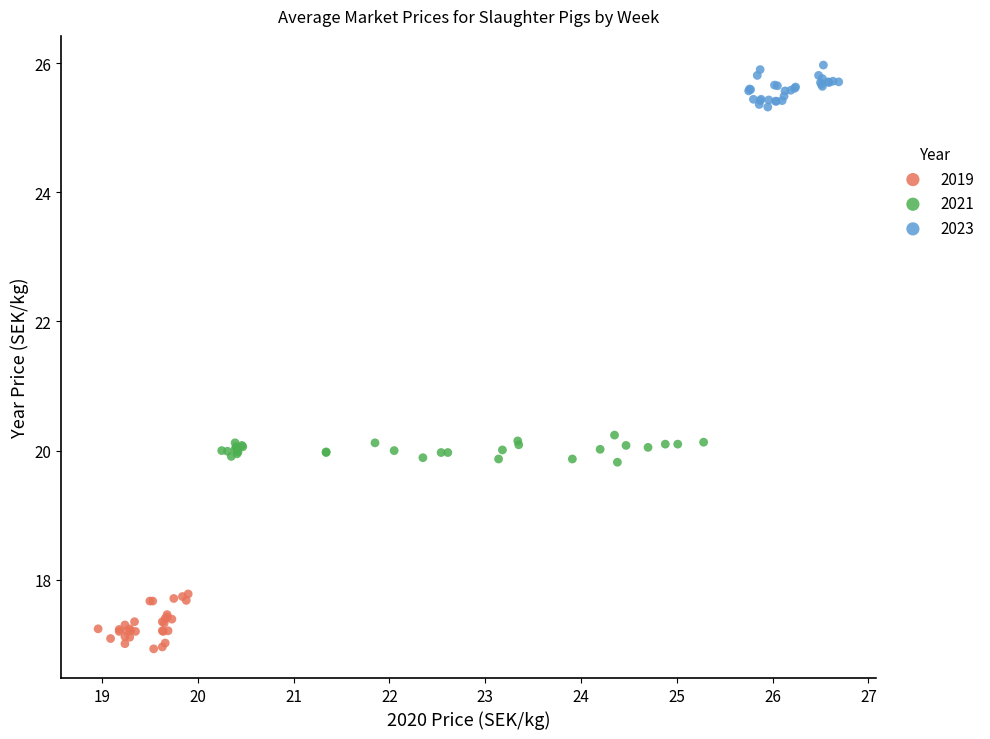

Which series contains the lowest Y value?

2019